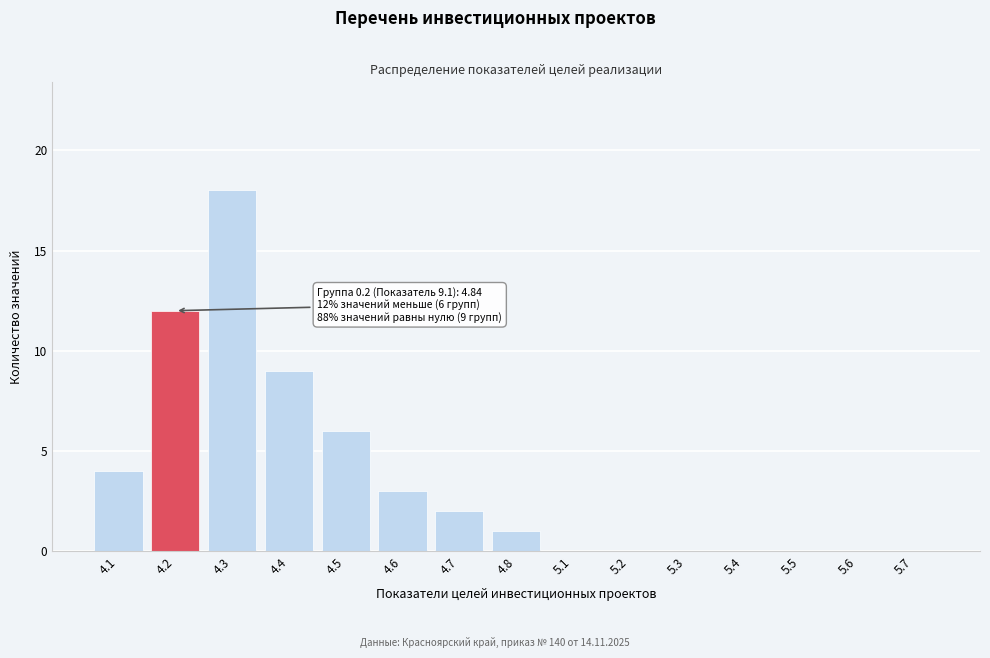

Reading left to right, transcribe all the data shown in this chart.

4.1=4	4.2=12	4.3=18	4.4=9	4.5=6	4.6=3	4.7=2	4.8=1	5.1=0	5.2=0	5.3=0	5.4=0	5.5=0	5.6=0	5.7=0